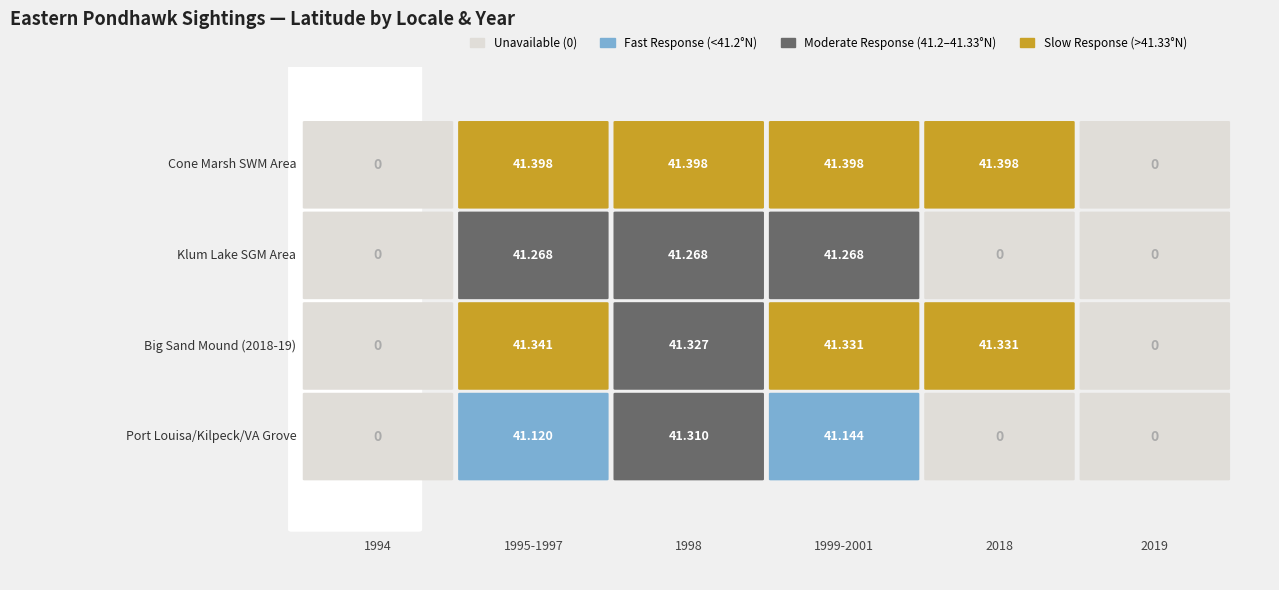

How many values in Port Louisa / Kilpeck / Virginia Grove are above zero?

3